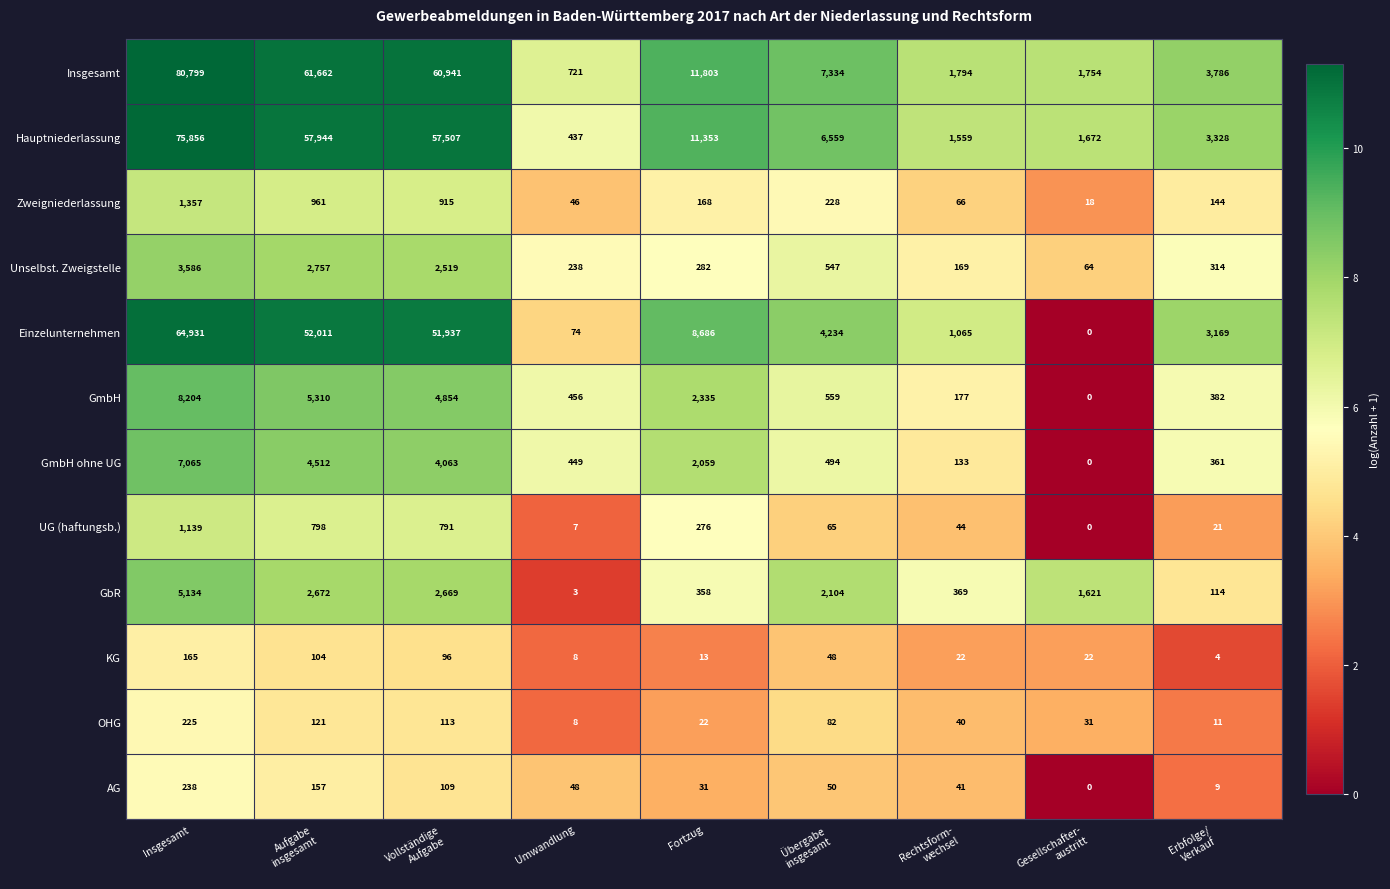

Which series changed the most between Insgesamt and Aufgabe
insgesamt?

Insgesamt